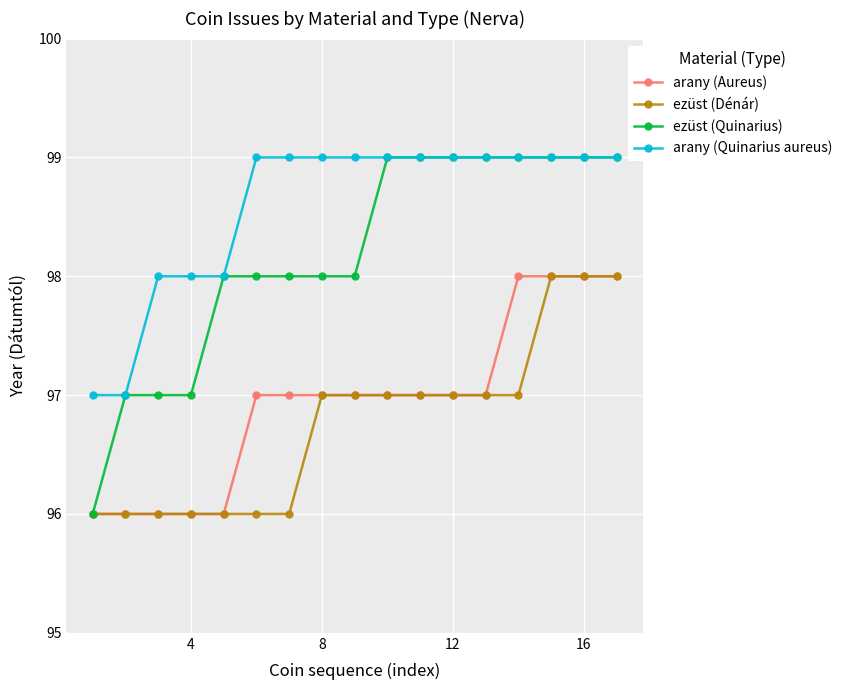

True or false: arany (Quinarius aureus) and arany (Aureus) intersect in this chart.

False